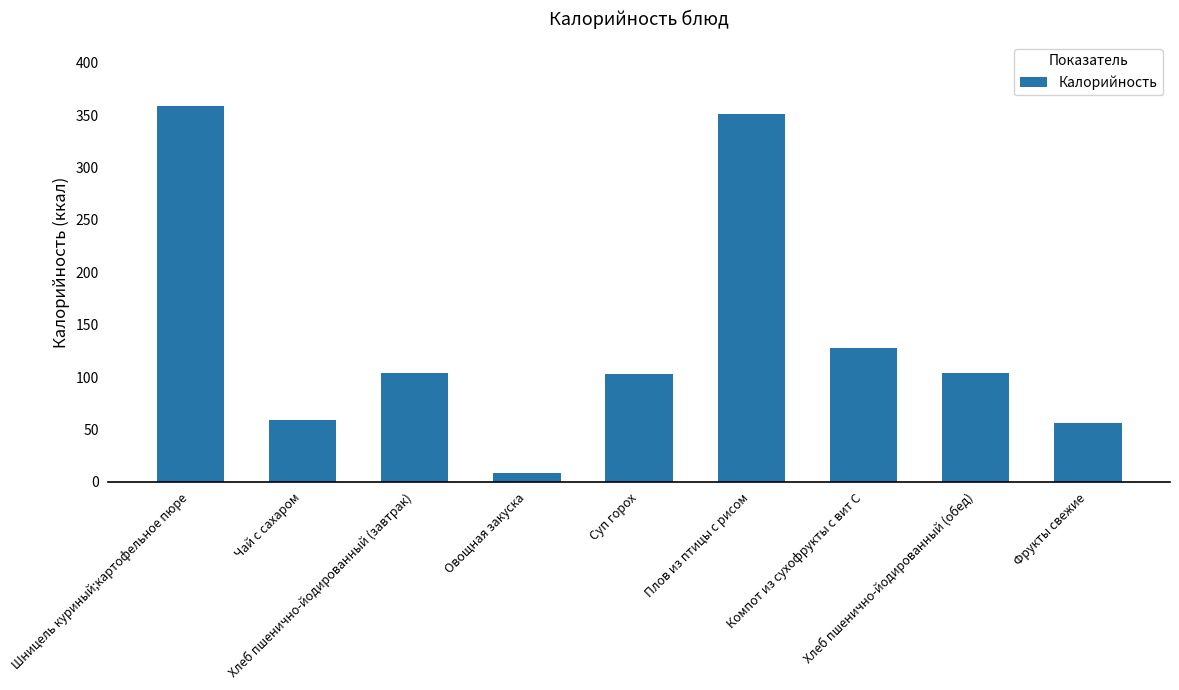

What is the sum of the values at Фрукты свежие and Компот из сухофрукты с вит С?

184.3